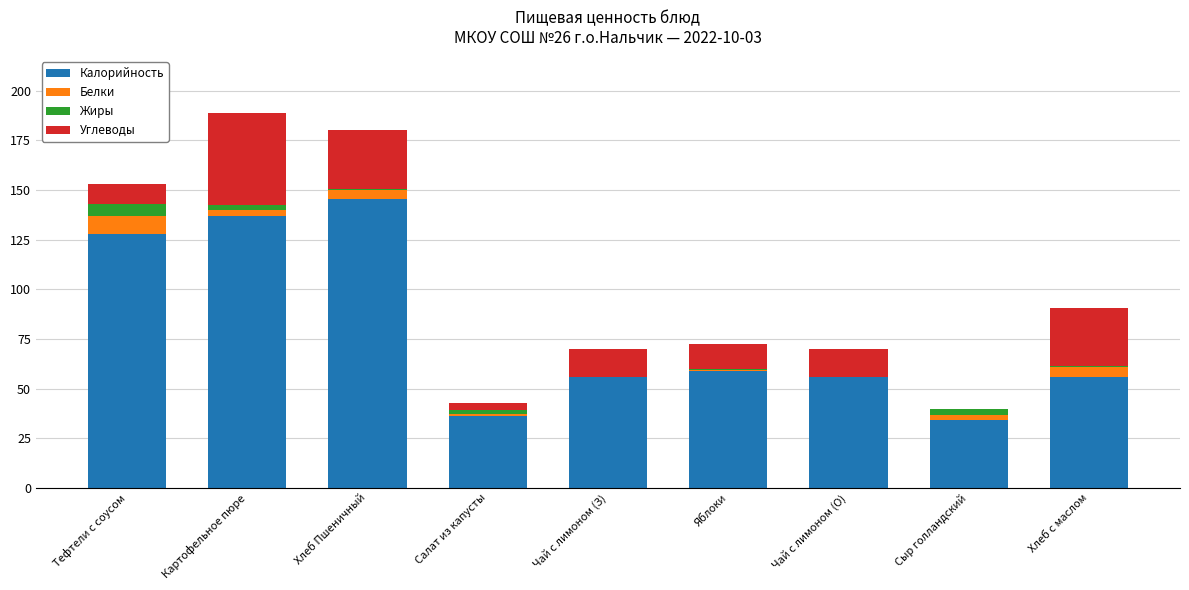

How many data points does each series have?

9